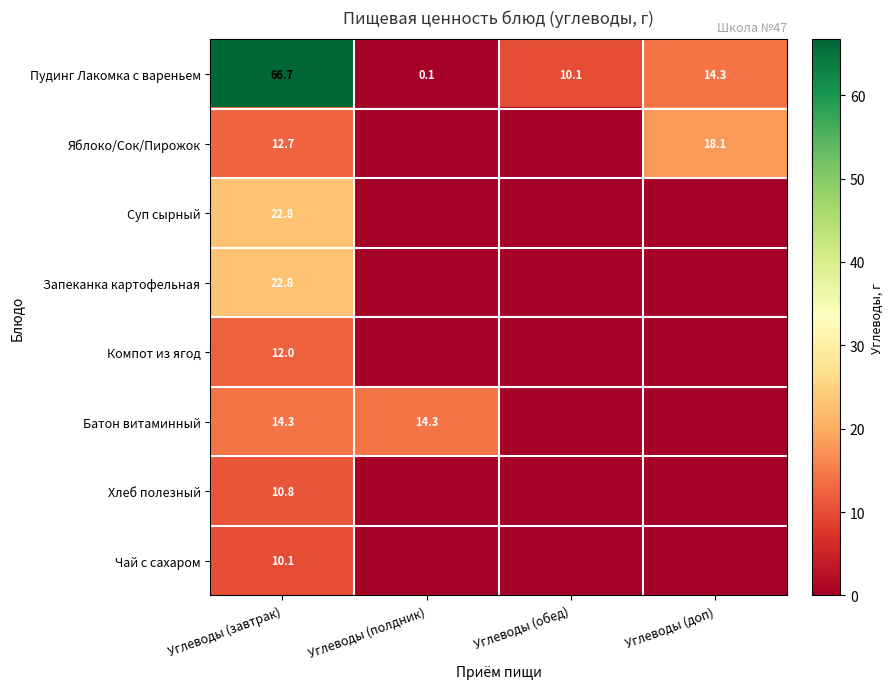

At which category is the sum across all series the highest?

Углеводы (завтрак)